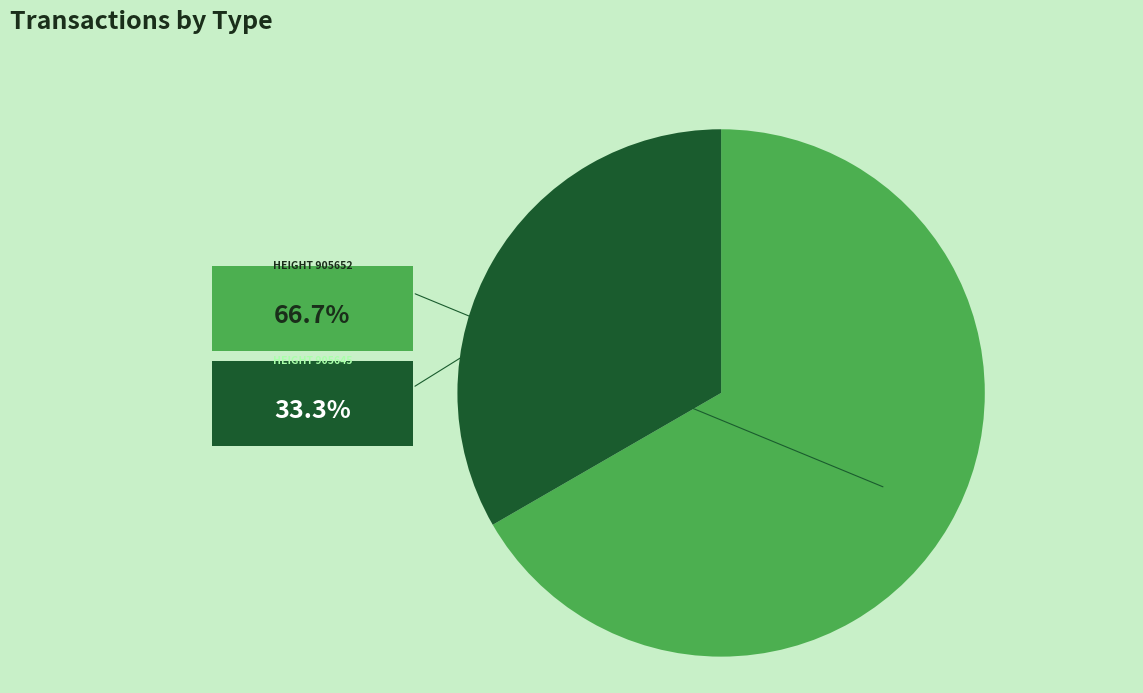

Is there any slice that represents more than half of the pie?

Yes